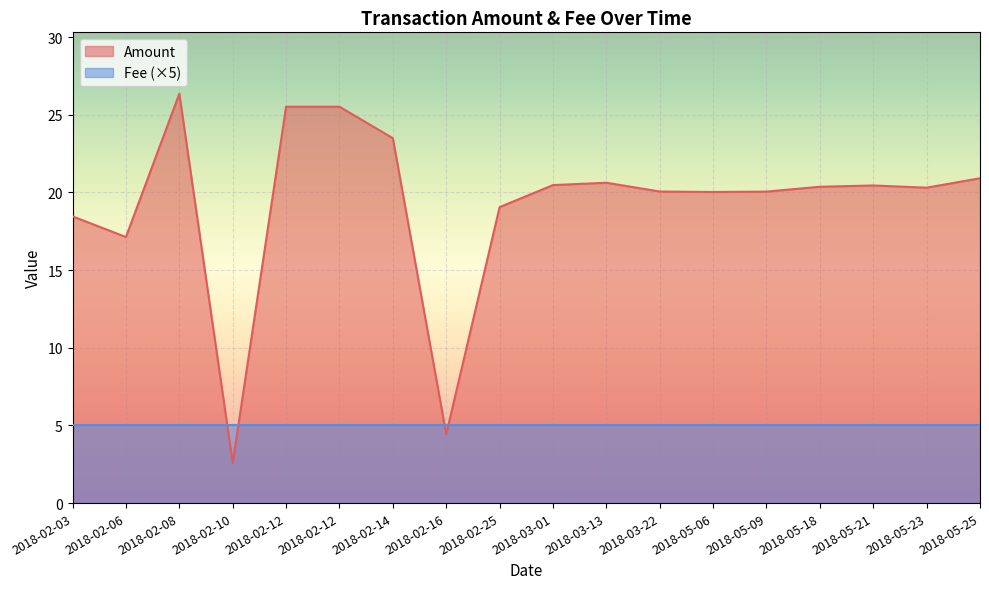

Is it true that Amount equals 4.8 at 2018-05-09?

False